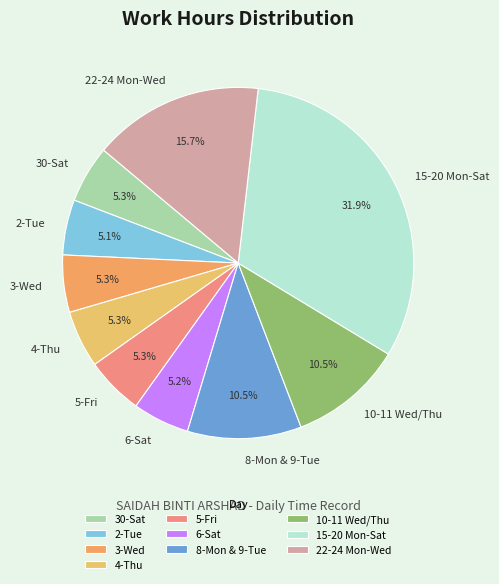

Between 15-20 Mon-Sat and 10-11 Wed/Thu, which is larger?

15-20 Mon-Sat